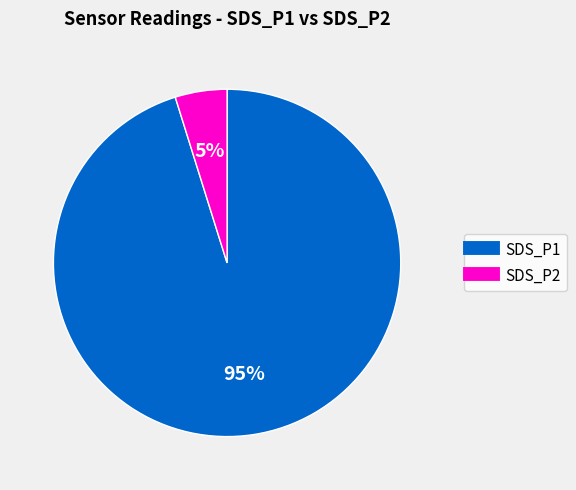

What is the ratio of the value at SDS_P2 to the value at SDS_P1?

0.1